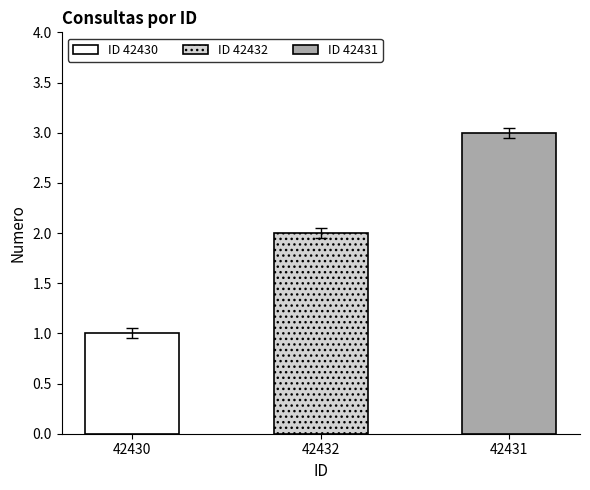

What is the difference between the maximum and minimum values?

2